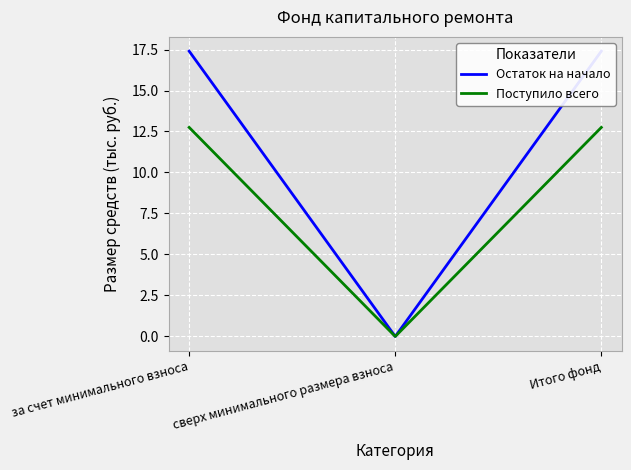

What is the spread (max minus min) of values at Итого фонд?

4.6